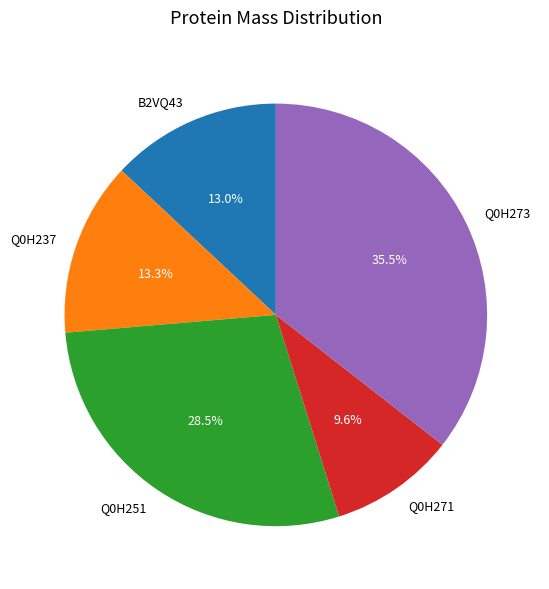

True or false: Q0H237 accounts for 13% of the total.

True